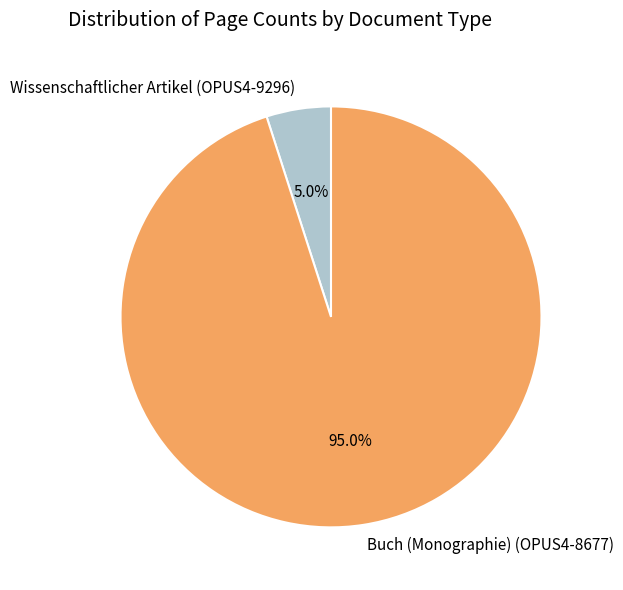

Do Wissenschaftlicher Artikel (OPUS4-9296) and Buch (Monographie) (OPUS4-8677) together represent more than half of the pie?

Yes